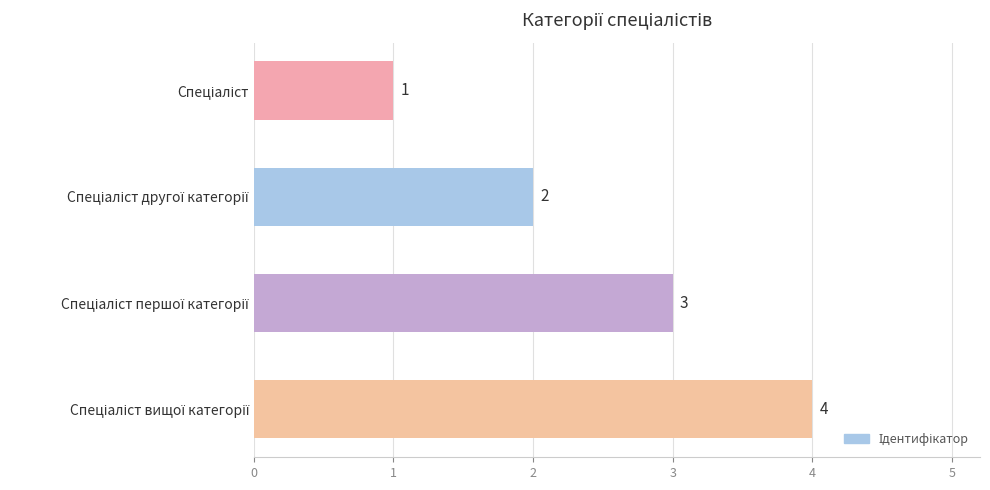

How many values are between 2 and 4?

3